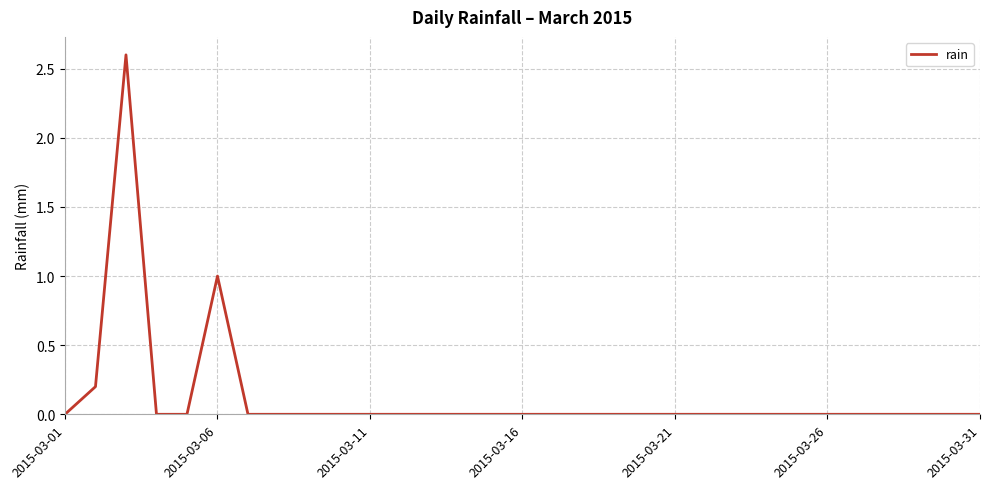

What is the difference between the maximum and minimum values?

2.6